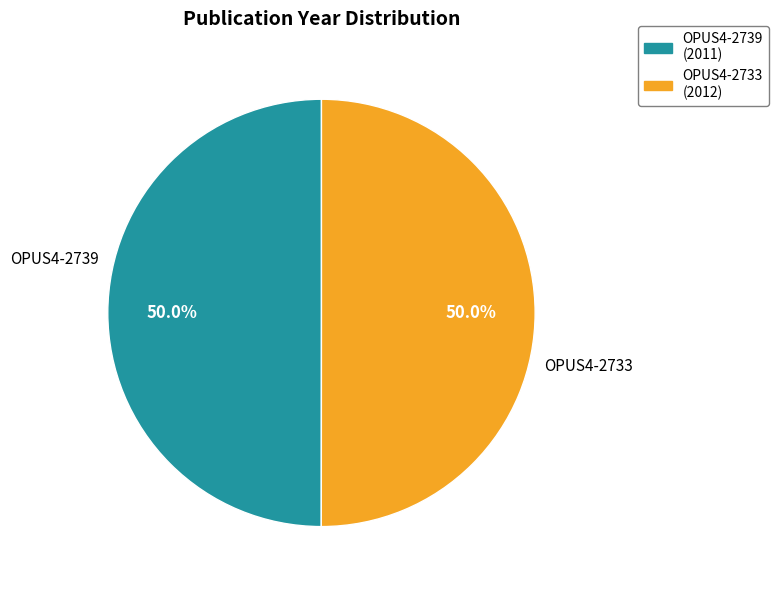

What is the total percentage of OPUS4-2739 and OPUS4-2733?

100.0%